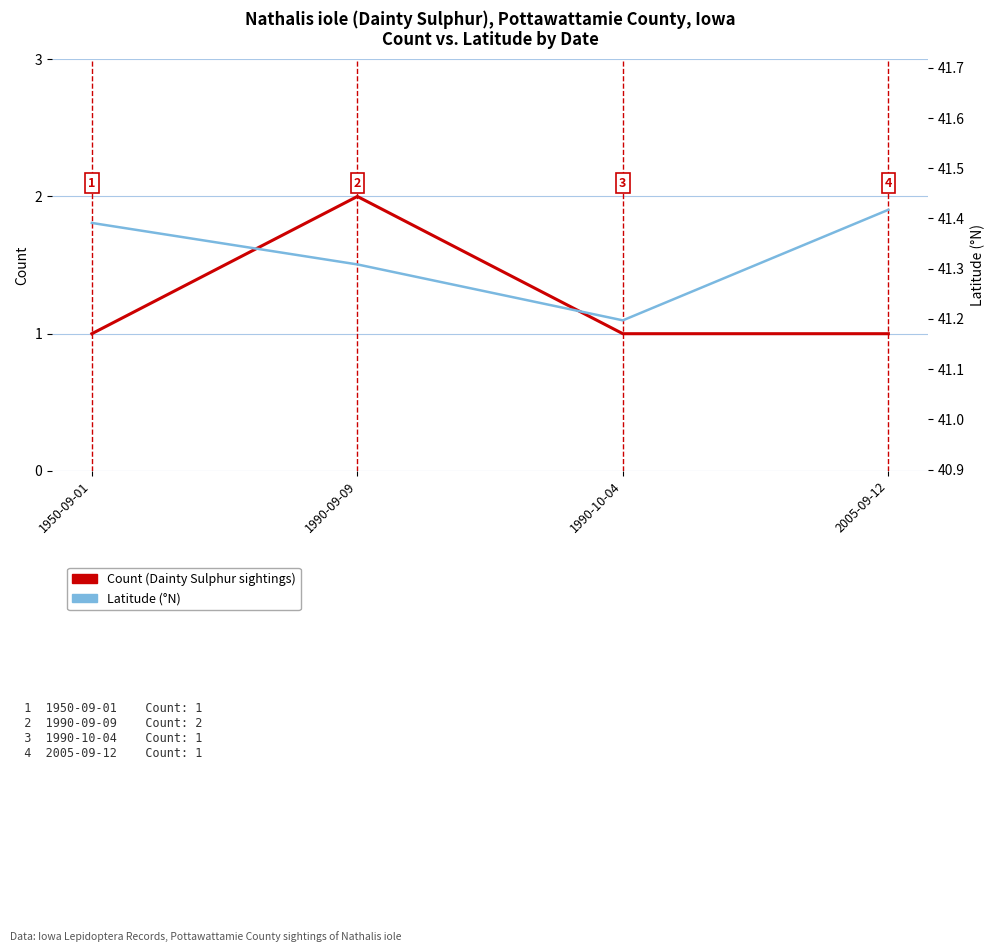

The value of Latitude at 1950-09-01 is 9.0. True or false?

False